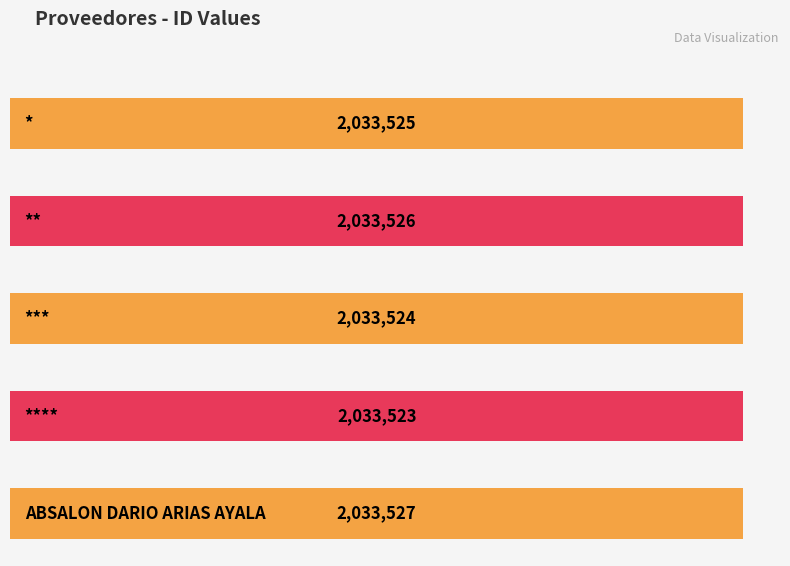

What position from the left is ***?

3